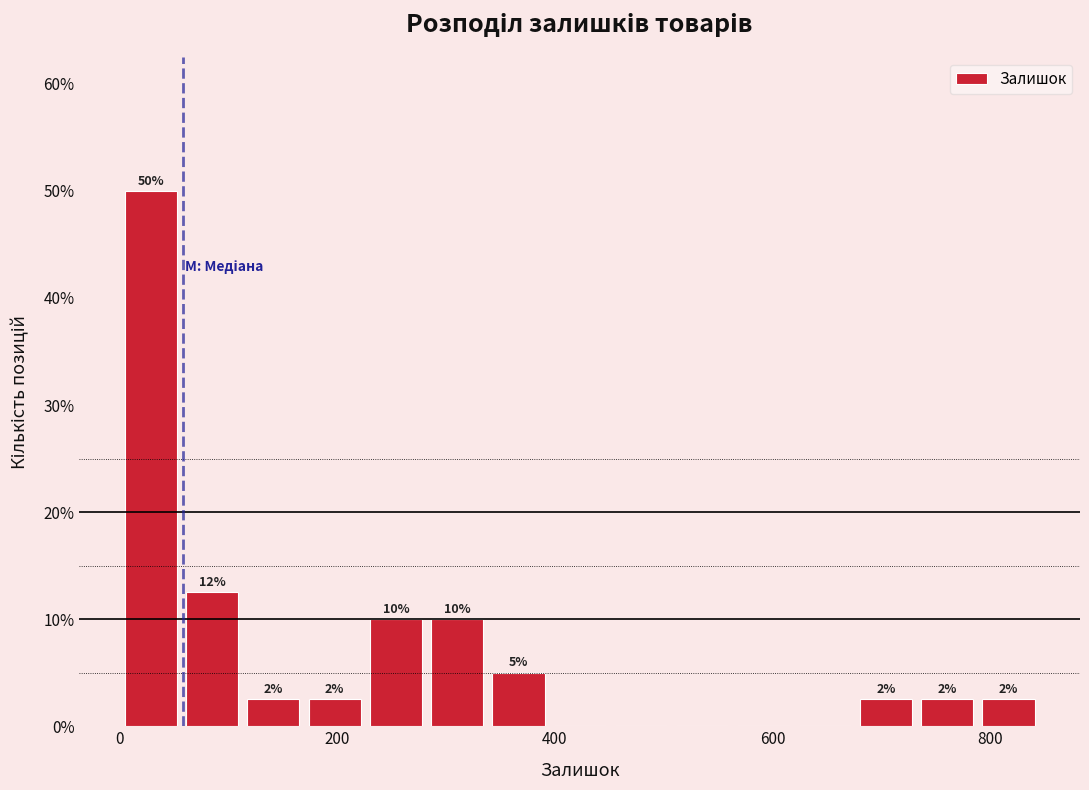

Around what value on the x-axis is the tallest bar? Give the approximate position of its centre, as read against the axis.

20